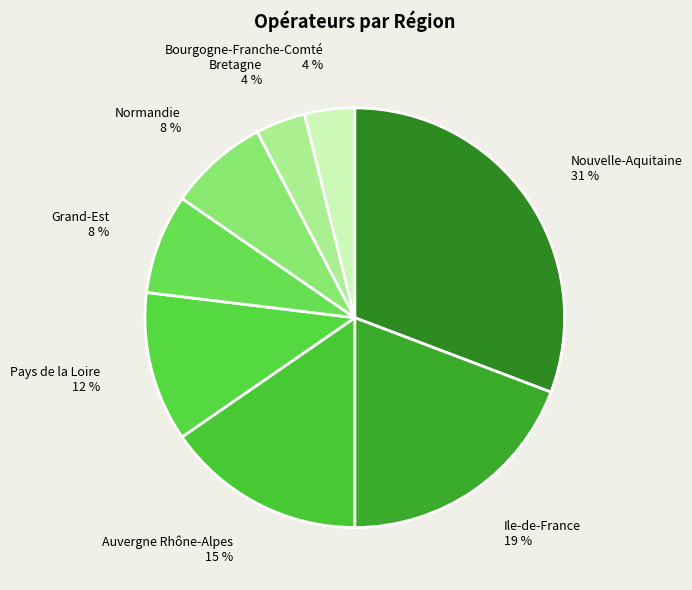

Do Bourgogne-Franche-Comté and Nouvelle-Aquitaine together represent more than half of the pie?

No